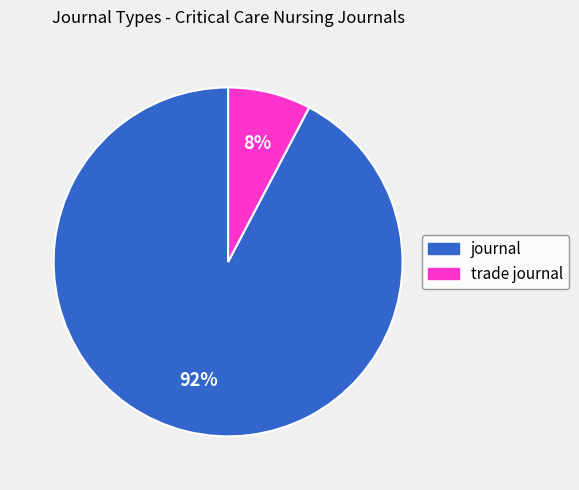

How many slices are in this pie chart?

2